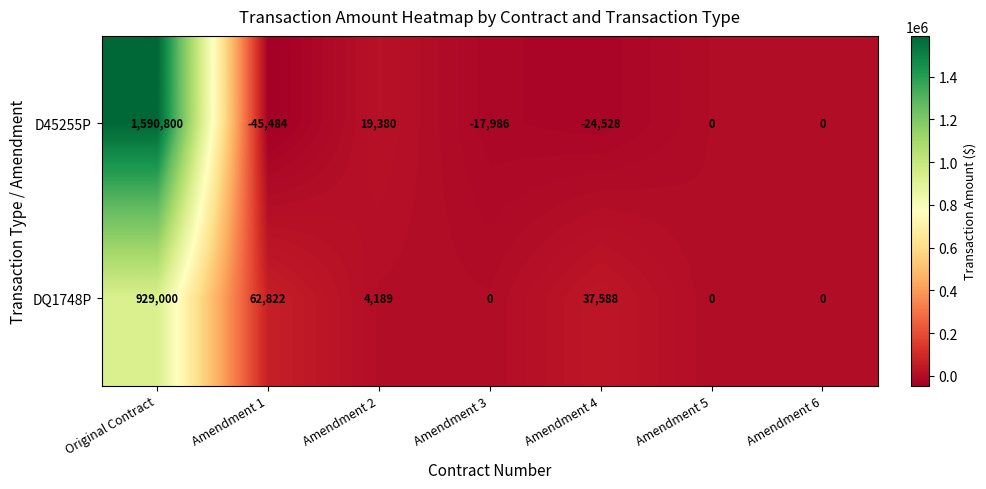

What is the total value across all series at Amendment 1?

17338